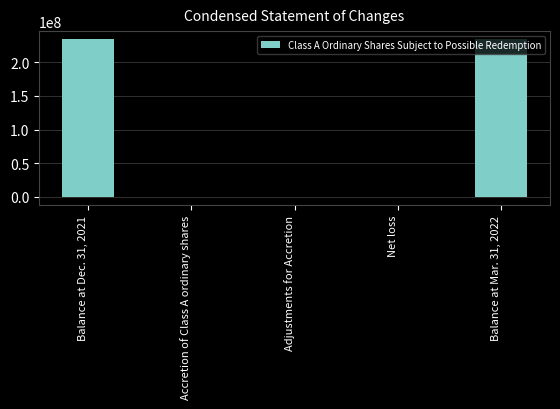

The value at Balance at Mar. 31, 2022 is 87074706. True or false?

False